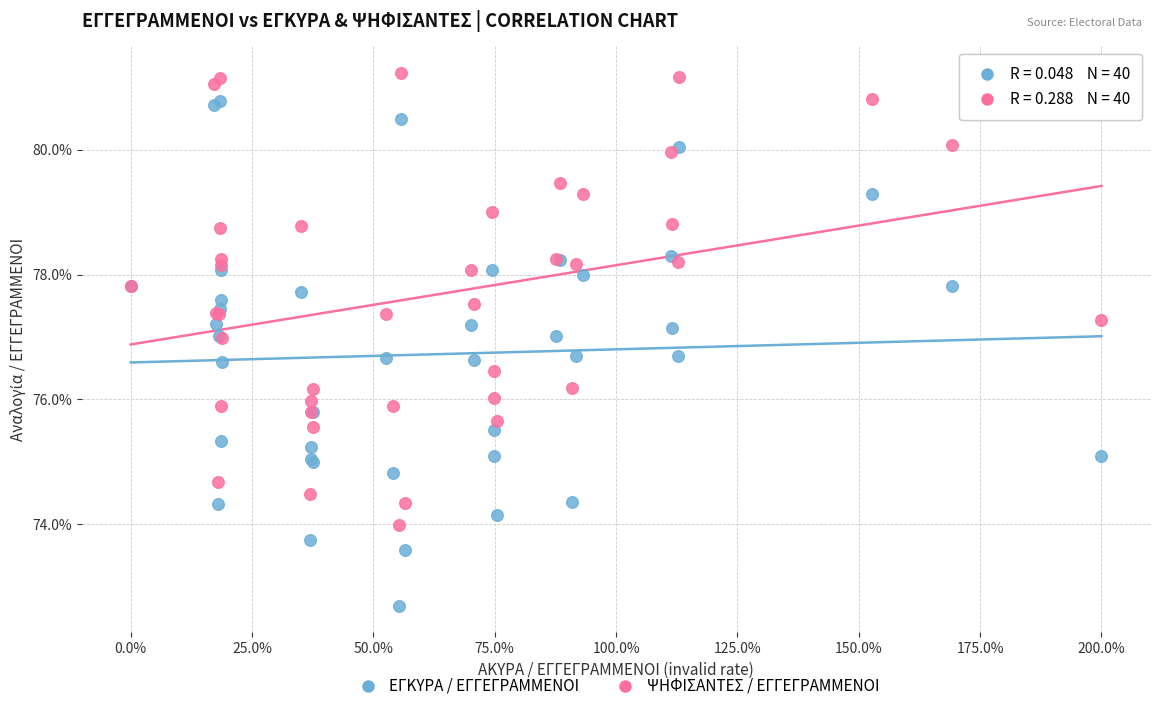

Which series contains the highest Y value?

ΨΗΦΙΣΑΝΤΕΣ / ΕΓΓΕΓΡΑΜΜΕΝΟΙ